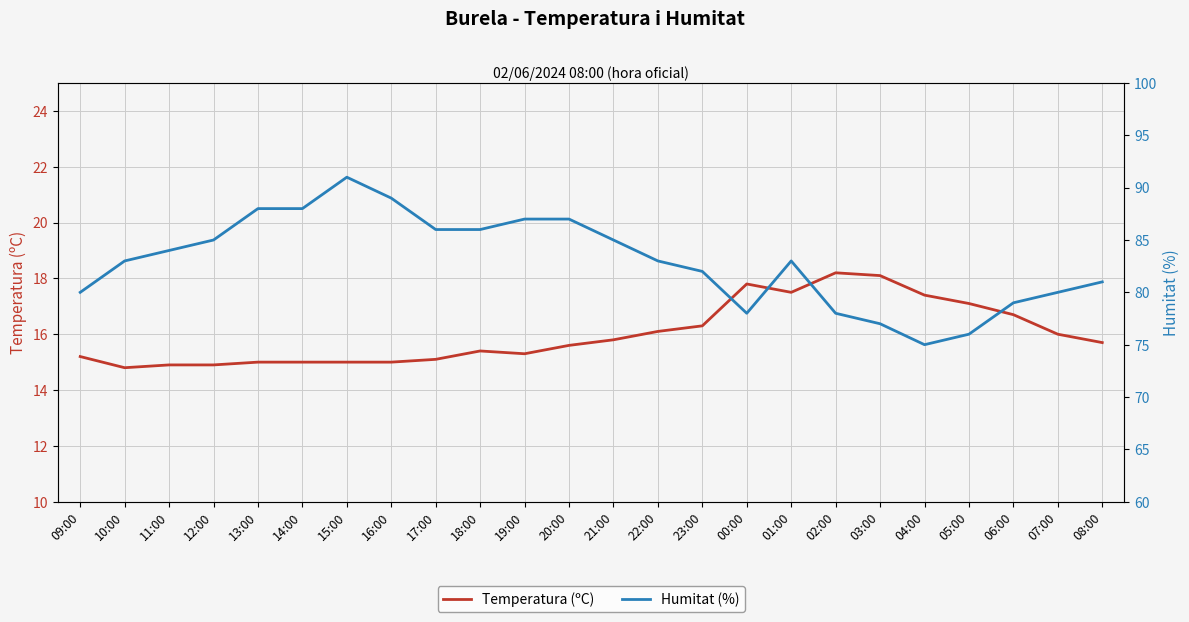

What is the difference between the second highest and second lowest values in the Humitat (%) series?

13.0